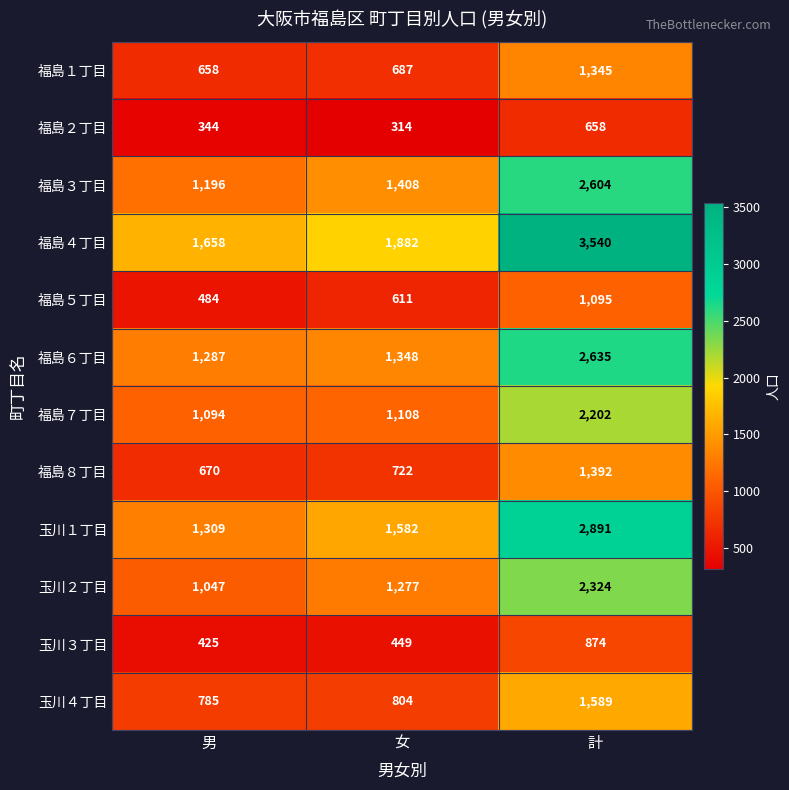

At which category is the sum across all series the highest?

計